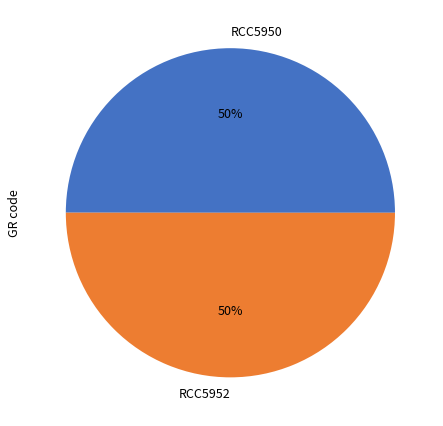

What percentage is the RCC5950 slice, to the nearest percent?

50%